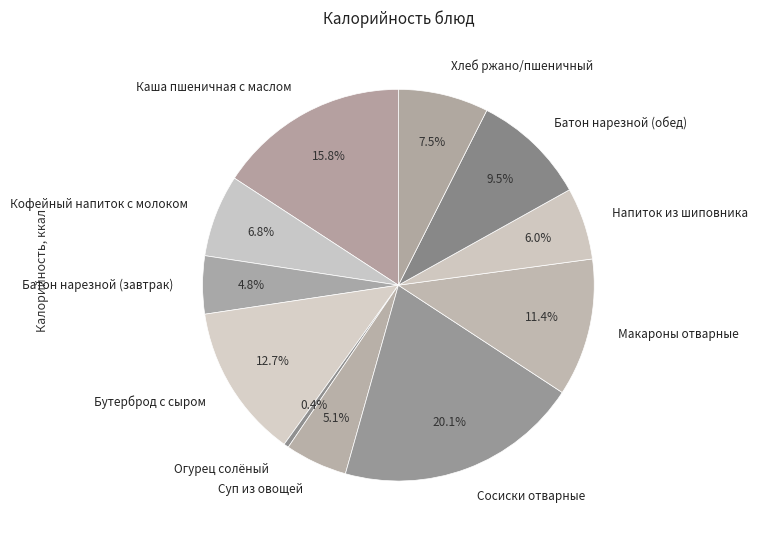

Is Хлеб ржано/пшеничный the majority of the pie?

No